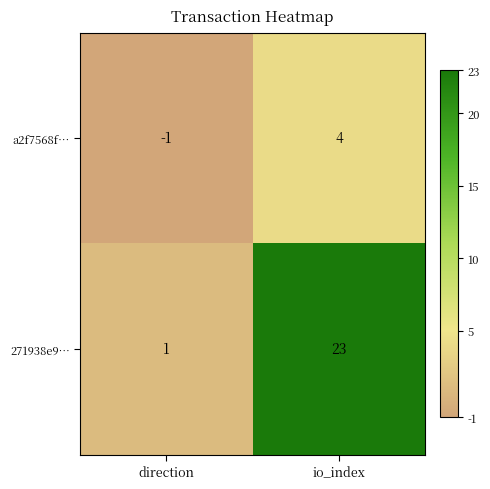

Rank the series at io_index from lowest to highest value.

a2f7568f…, 271938e9…